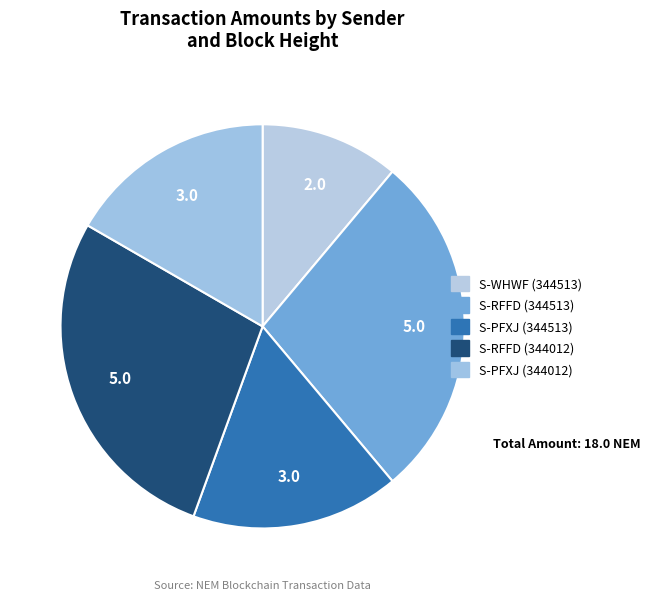

Which category has the biggest portion of the pie?

S-RFFD (344513)